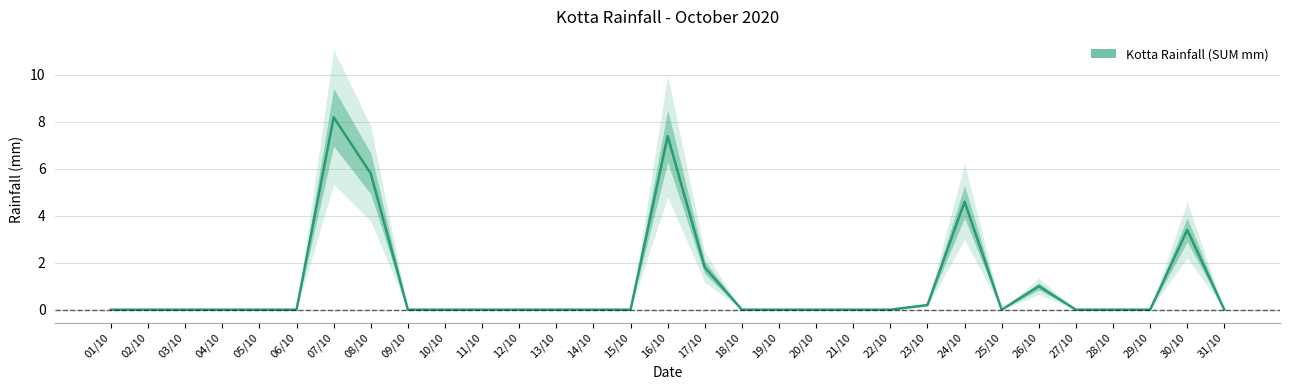

What is the greatest value displayed?

8.2